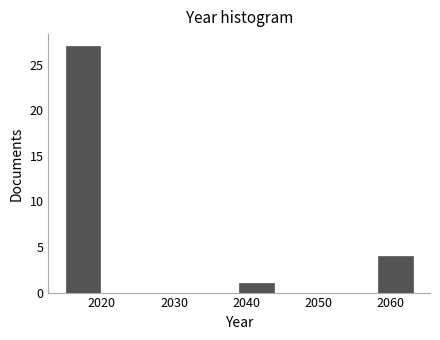

Reading left to right, transcribe this chart: for each bar, give the range it covers on the x-axis and its height. Neither the bar edges nor the heights are printed on the chart, so give them approximately, as read against the axes.

2015.0 to 2019.8: 27
2019.8 to 2024.6: 0
2024.6 to 2029.4: 0
2029.4 to 2034.2: 0
2034.2 to 2039.0: 0
2039.0 to 2043.8: 1
2043.8 to 2048.6: 0
2048.6 to 2053.4: 0
2053.4 to 2058.2: 0
2058.2 to 2063.0: 4